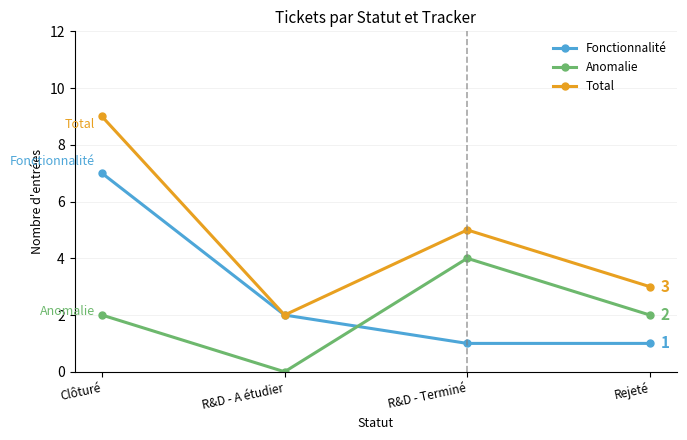

Reading right to left, what are all the values shown in this chart?

Fonctionnalité: Rejeté=1	R&D - Terminé=1	R&D - A étudier=2	Clôturé=7
Anomalie: Rejeté=2	R&D - Terminé=4	R&D - A étudier=0	Clôturé=2
Total: Rejeté=3	R&D - Terminé=5	R&D - A étudier=2	Clôturé=9